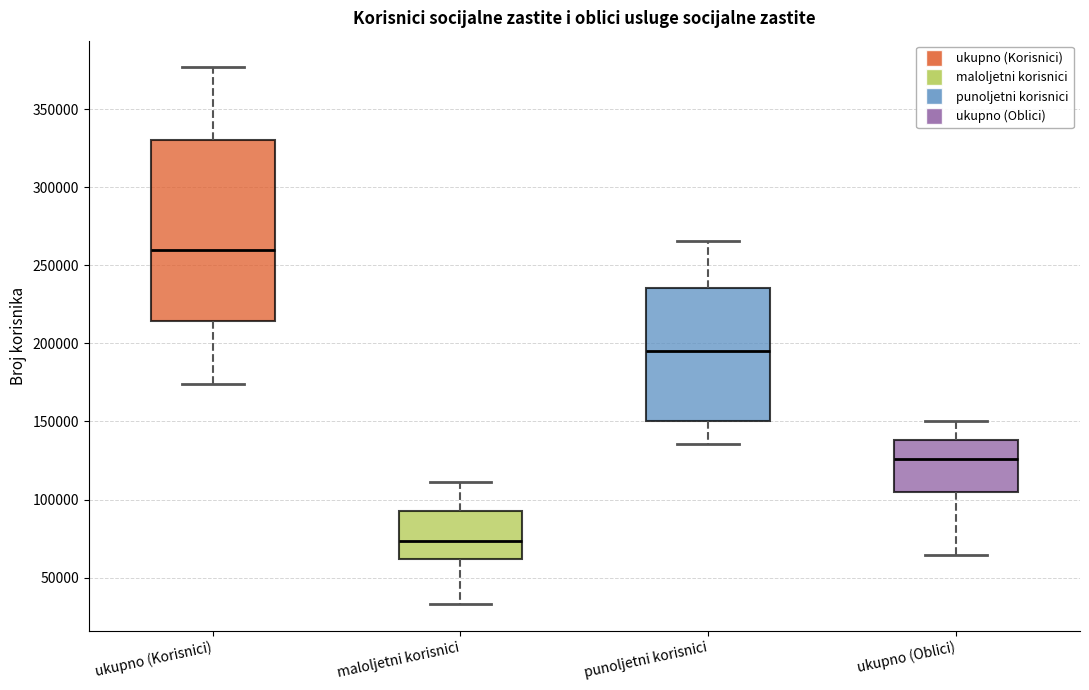

Reading left to right, transcribe this box plot: for each box, give where its median line is, the range the box spans, and where its two whiskers end, as read against the y-axis. The values are not printed on the chart, so give them approximately, as read against the axis.

ukupno (Korisnici): median 260000, box 215000 to 330000, whiskers 175000 to 375000
maloljetni korisnici: median 75000, box 60000 to 90000, whiskers 35000 to 110000
punoljetni korisnici: median 195000, box 150000 to 235000, whiskers 135000 to 265000
ukupno (Oblici): median 125000, box 105000 to 140000, whiskers 65000 to 150000